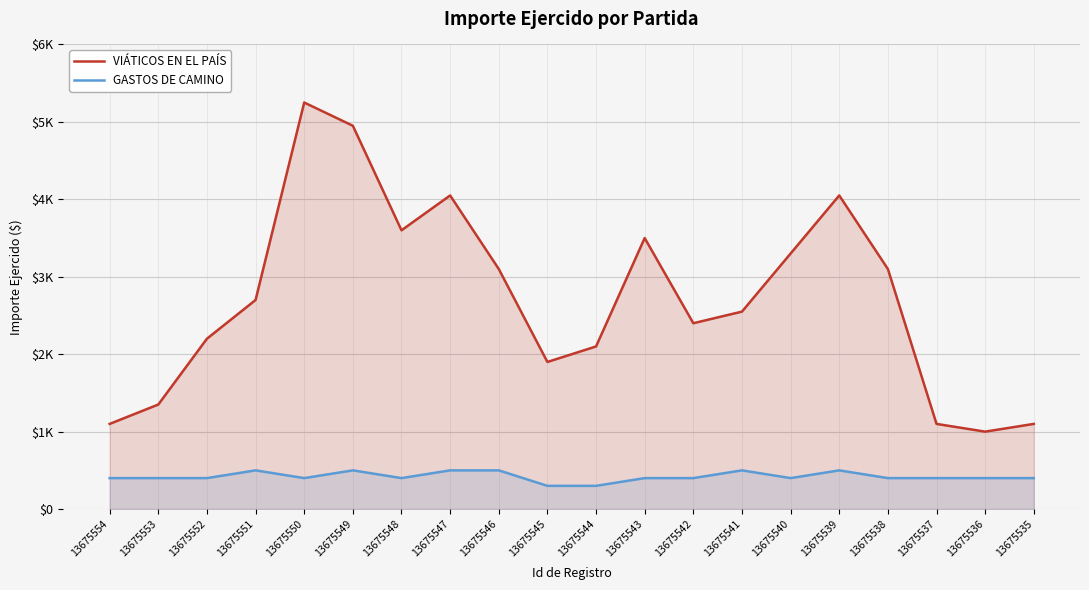

How many lines are shown in the chart?

2